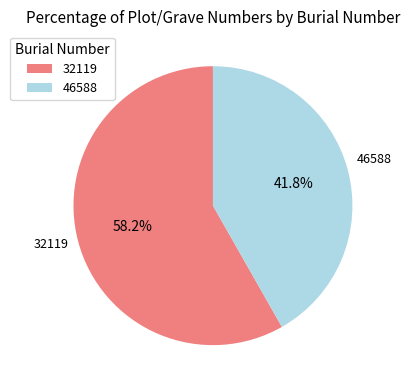

Which slice represents more than half of the pie?

32119